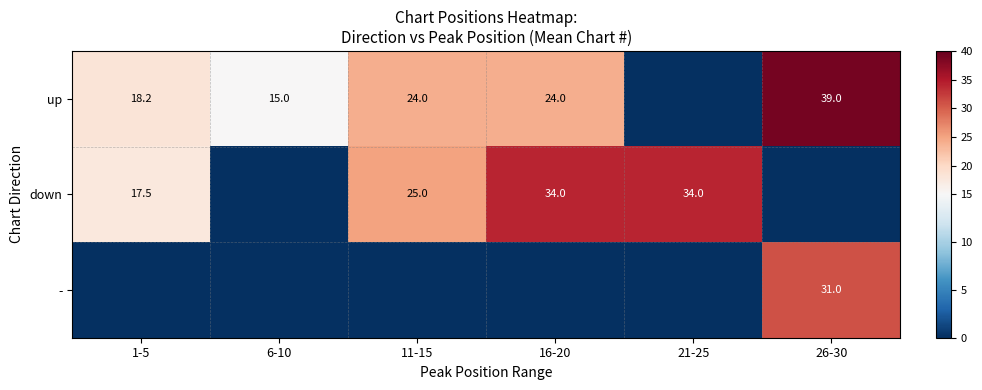

The value of down at 1-5 is 4.7. True or false?

False